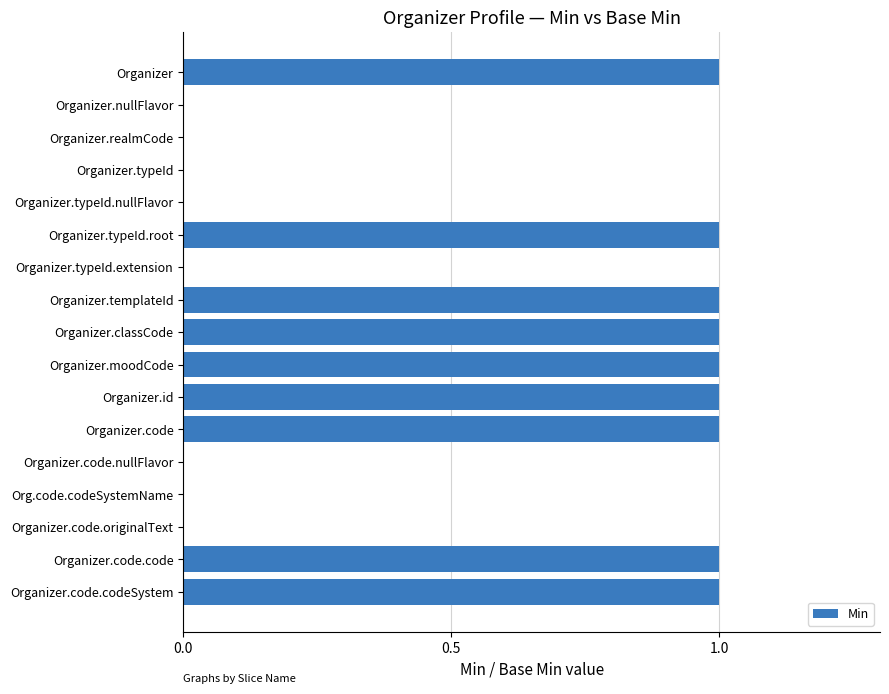

Approximately how many times larger is the value at Organizer.typeId.root compared to Organizer.code.code?

1.0